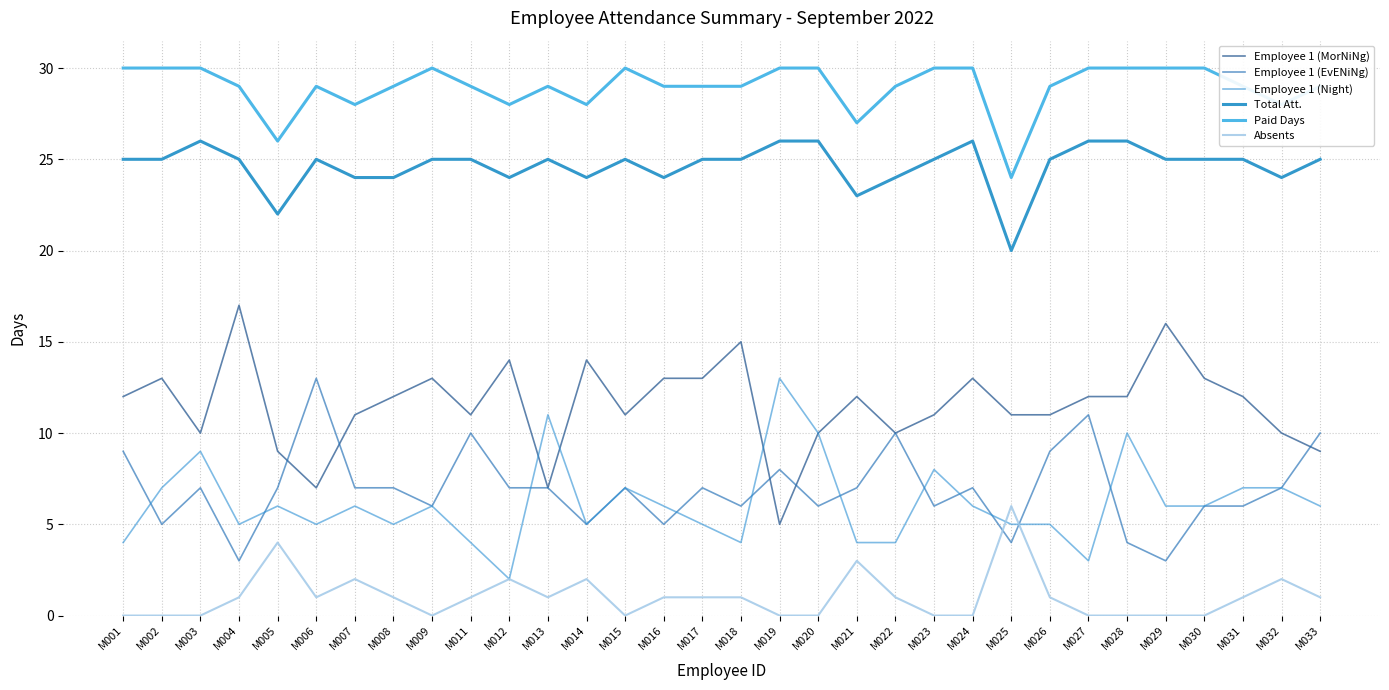

Where is the first local minimum for Employee 1 (EvENiNg)?

M002